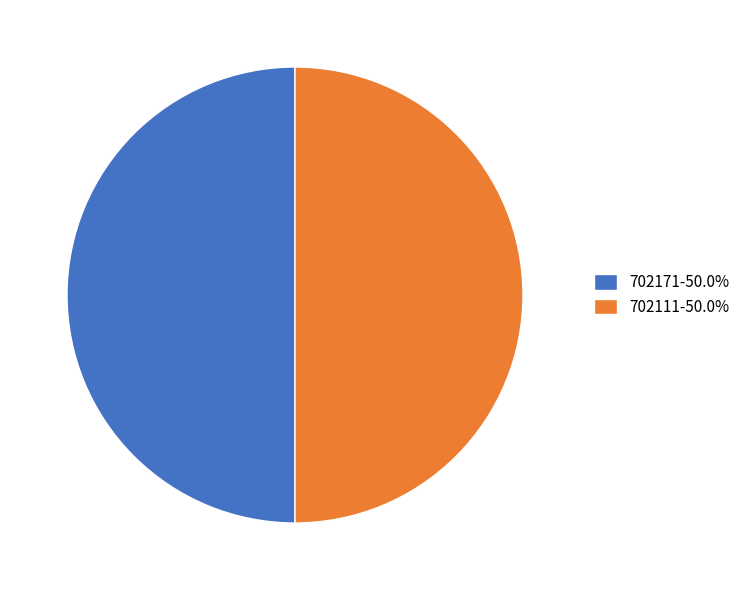

Approximately how many times larger is the value at 702171-50.0% compared to 702111-50.0%?

1.0